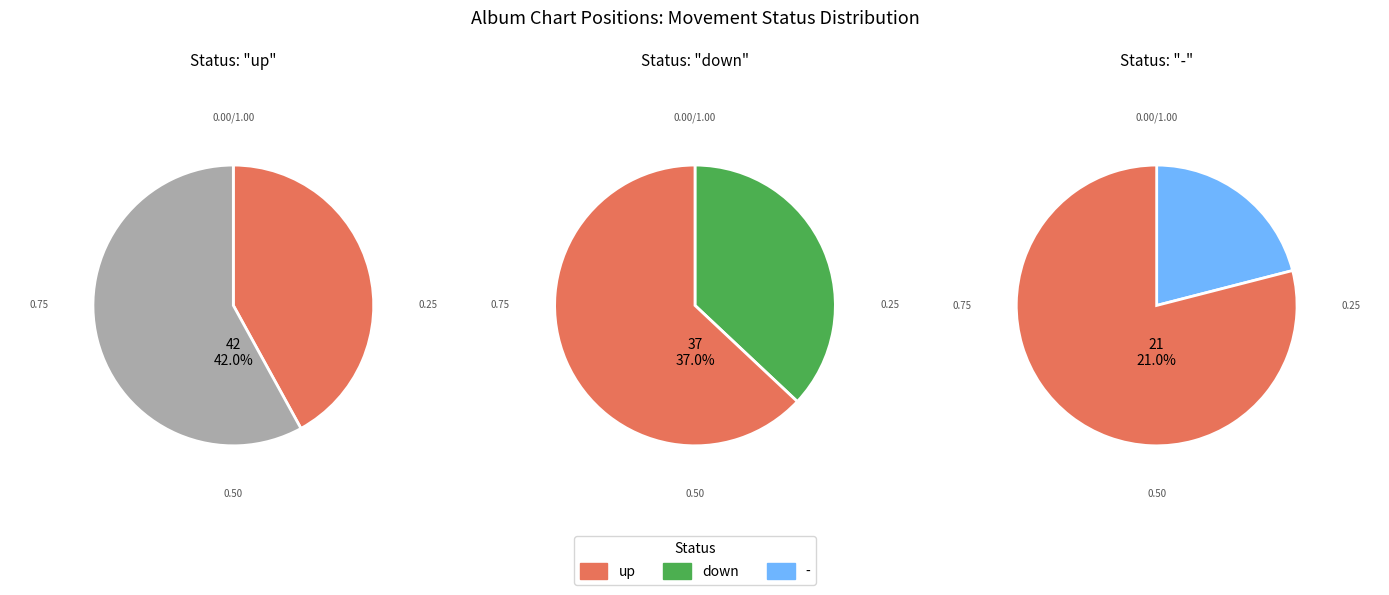

True or false: - accounts for 21% of the total.

True